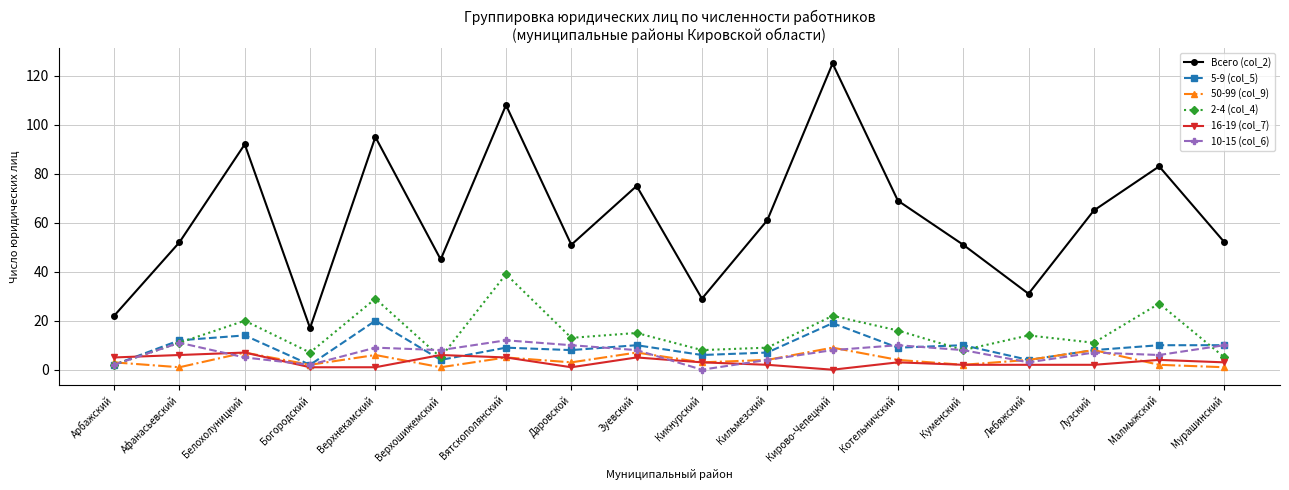

At which category does Всего (col_2) reach its first local valley?

Богородский